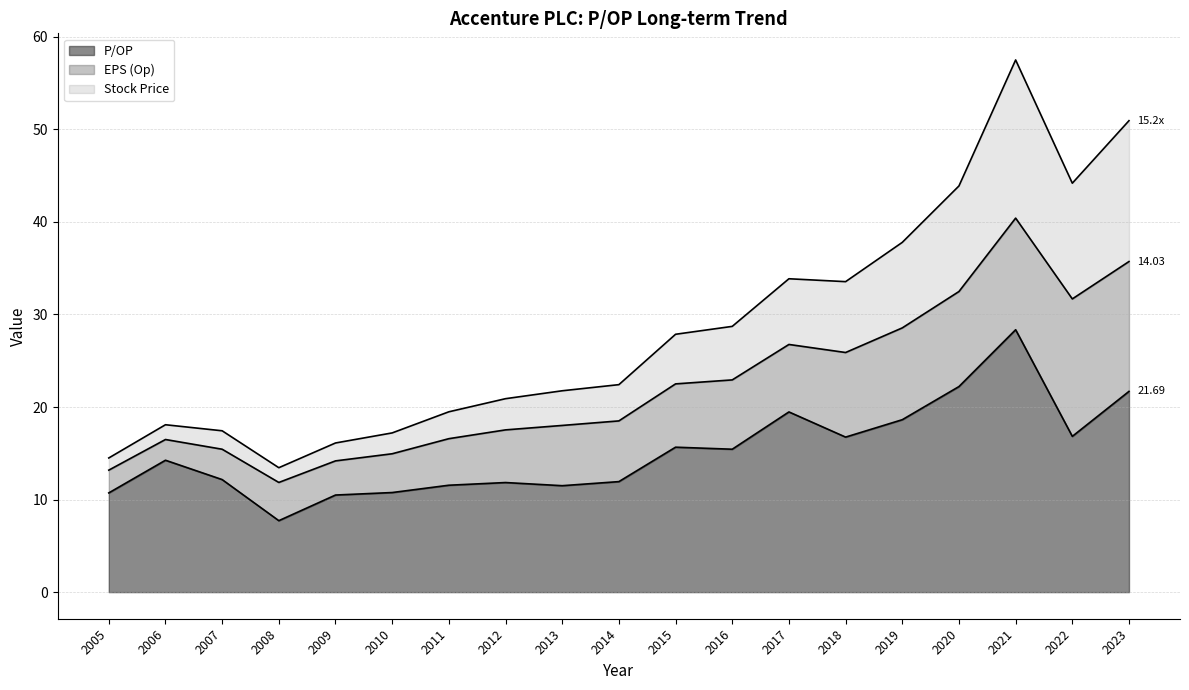

What value does the P/OP series have at 2008?

7.7